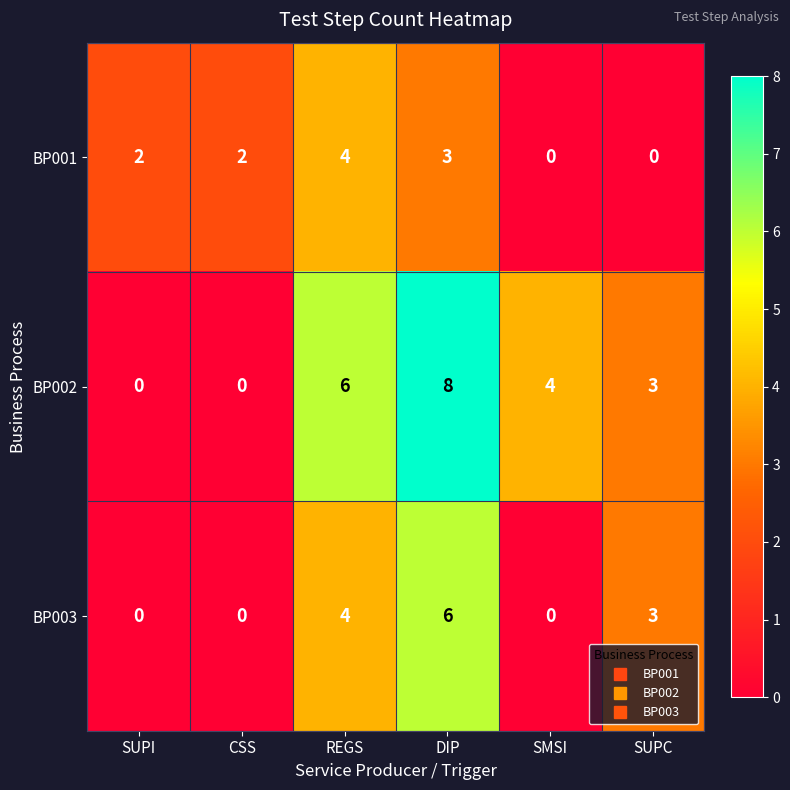

What is the sum of all BP003 values?

13